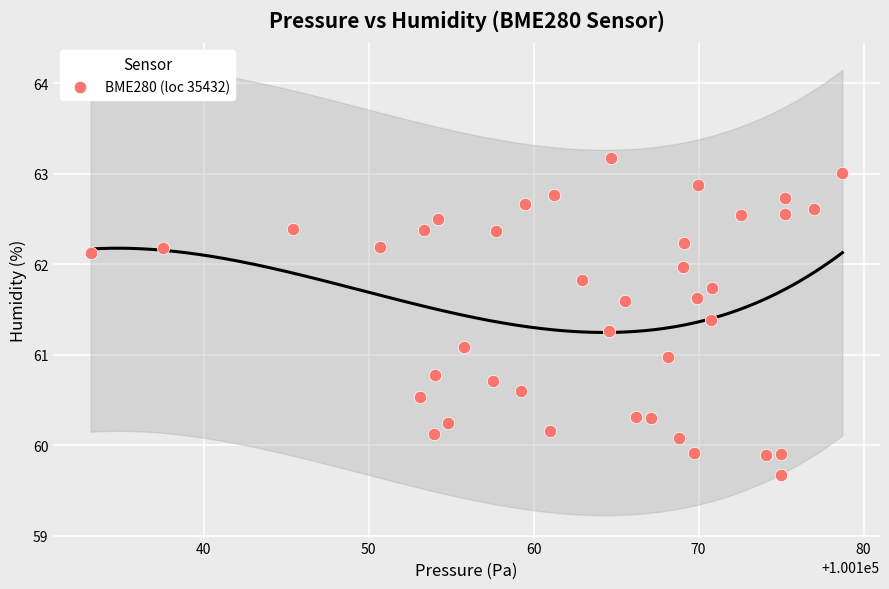

What is the range of Y values (max minus min)?

3.5